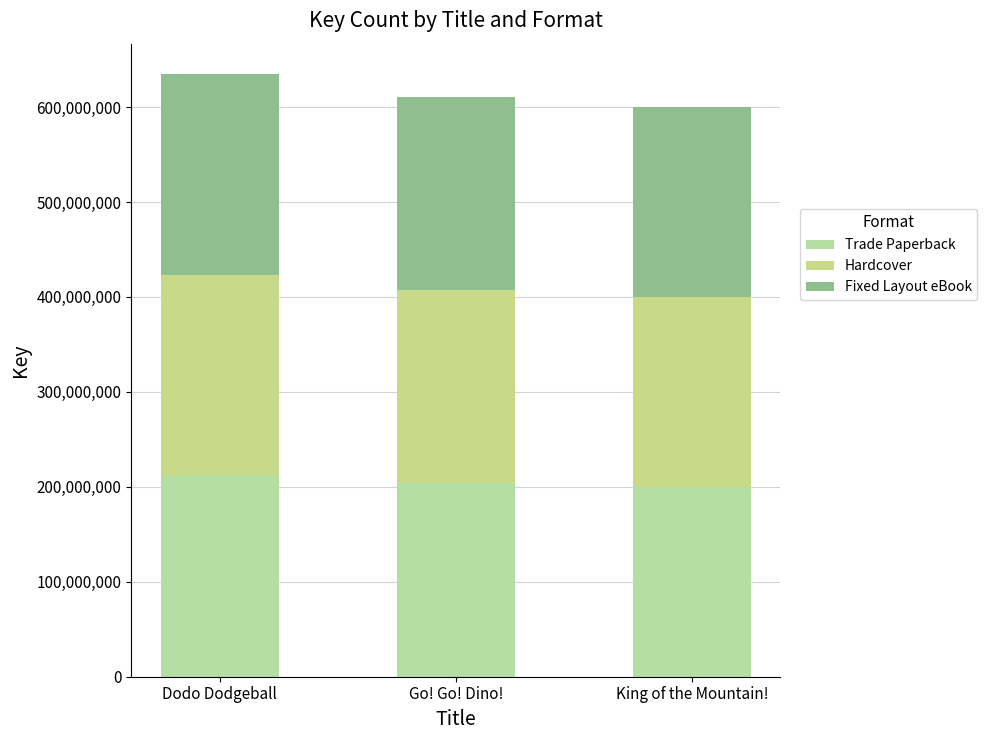

The Trade Paperback series shows 211664465 at Dodo Dodgeball. True or false?

True